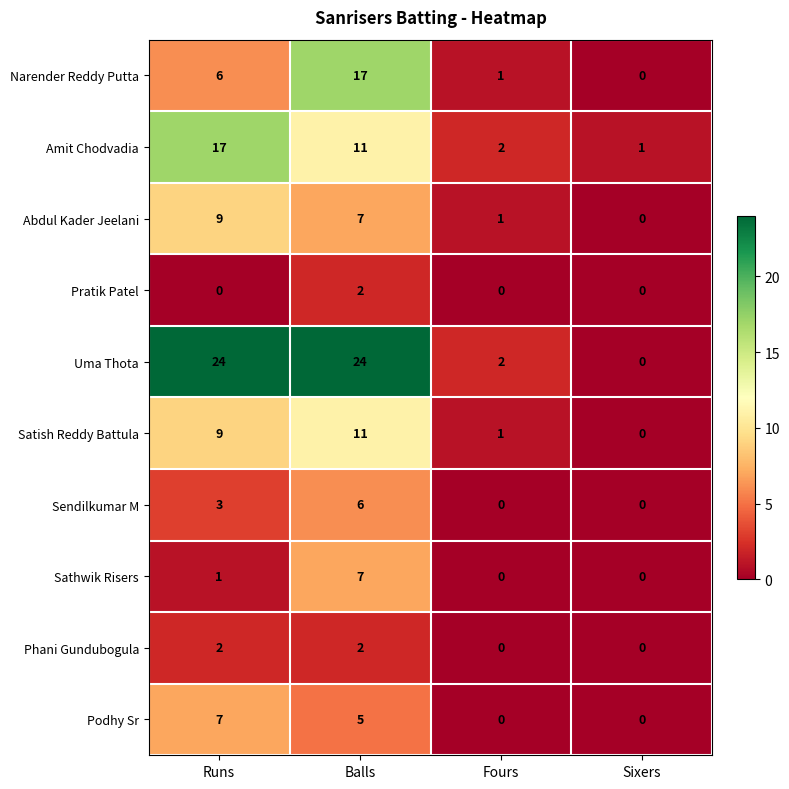

What is the total value across all series at Runs?

78